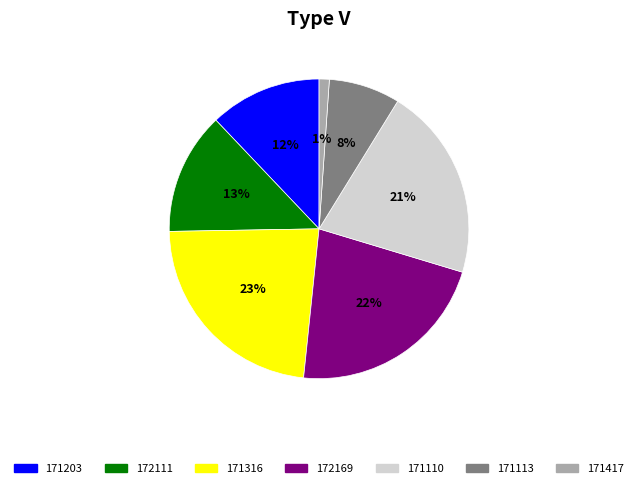

Does any single category account for the majority?

No